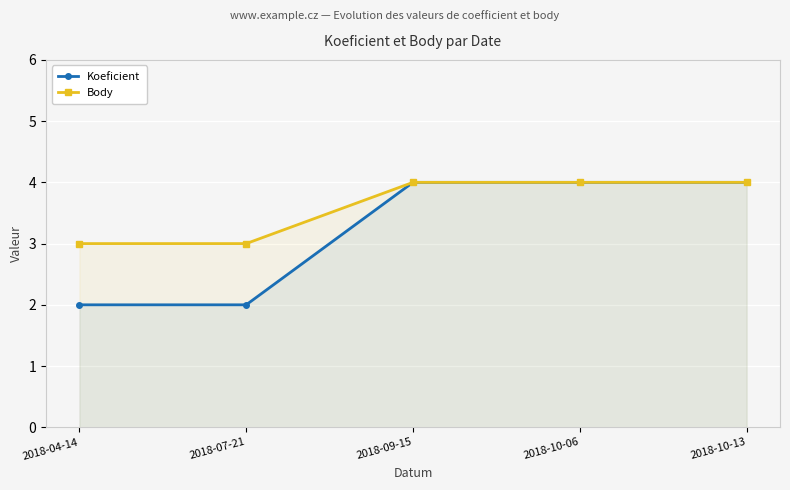

What is the highest value of the Koeficient series?

4